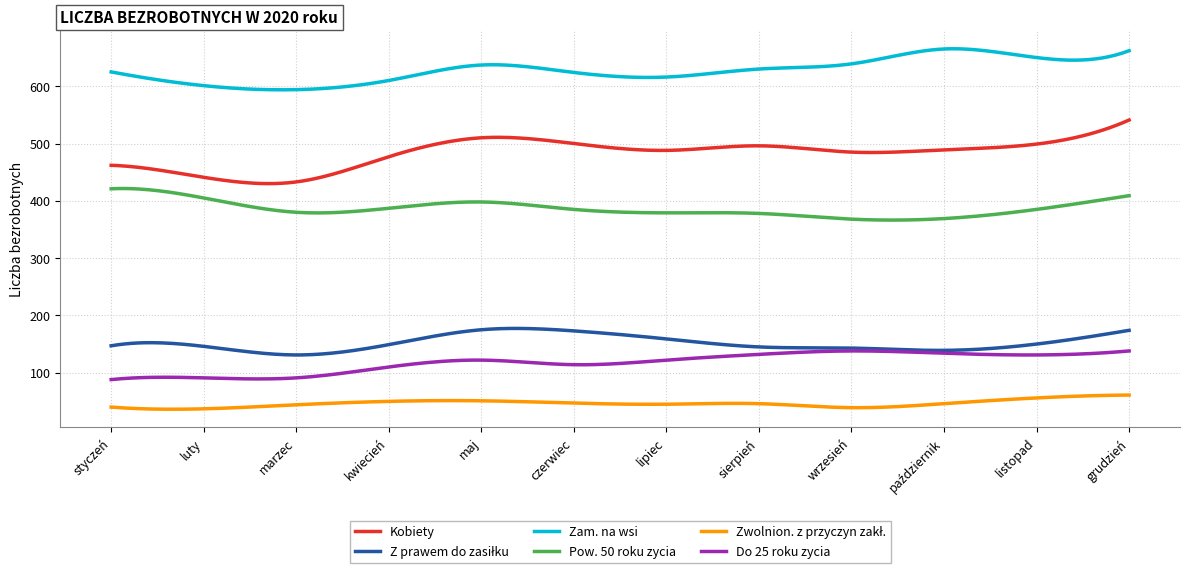

What is the minimum value shown in the chart?

36.3